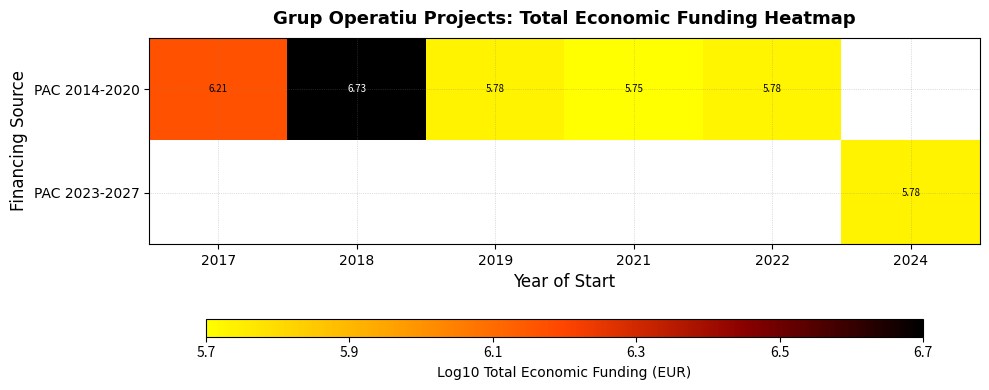

Which series has the largest range (max minus min)?

PAC 2014-2020